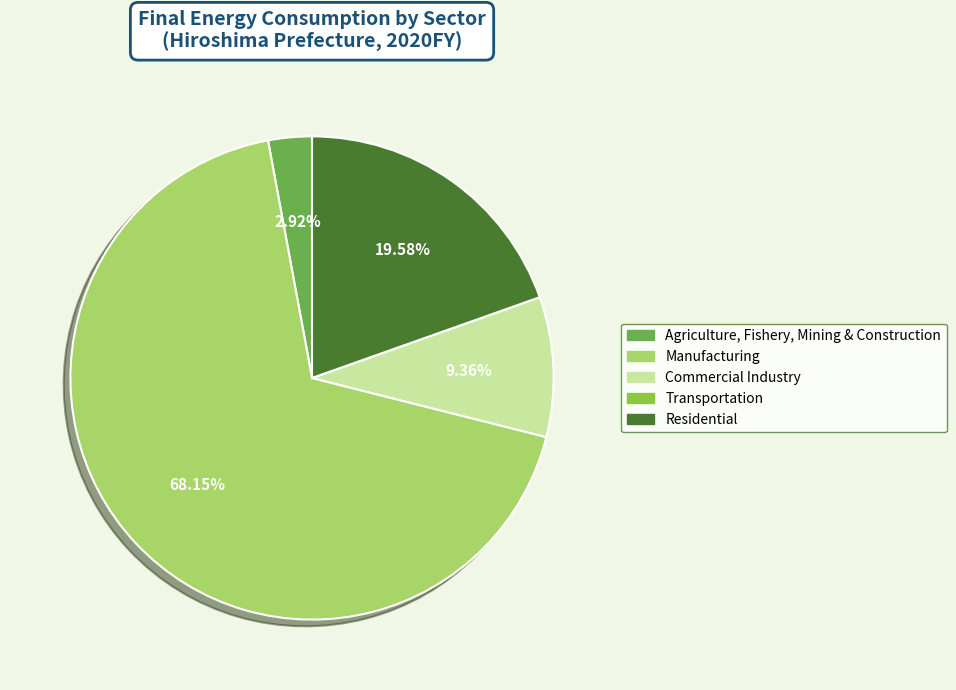

Is the sum of Agriculture, Fishery, Mining & Construction and Residential greater than half?

No